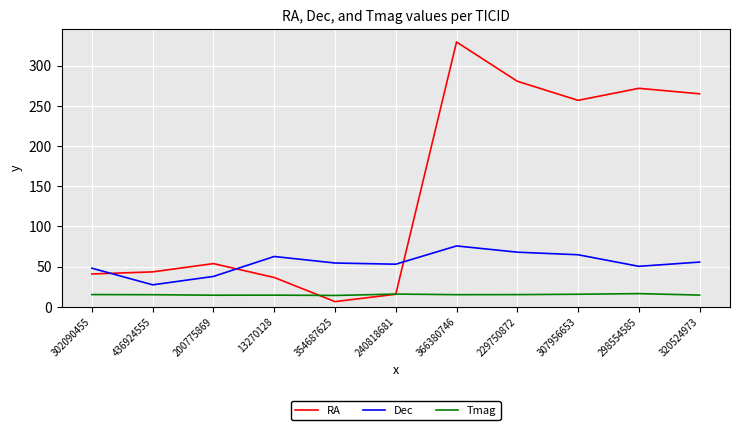

The RA series shows 15.5 at 240818681. True or false?

True